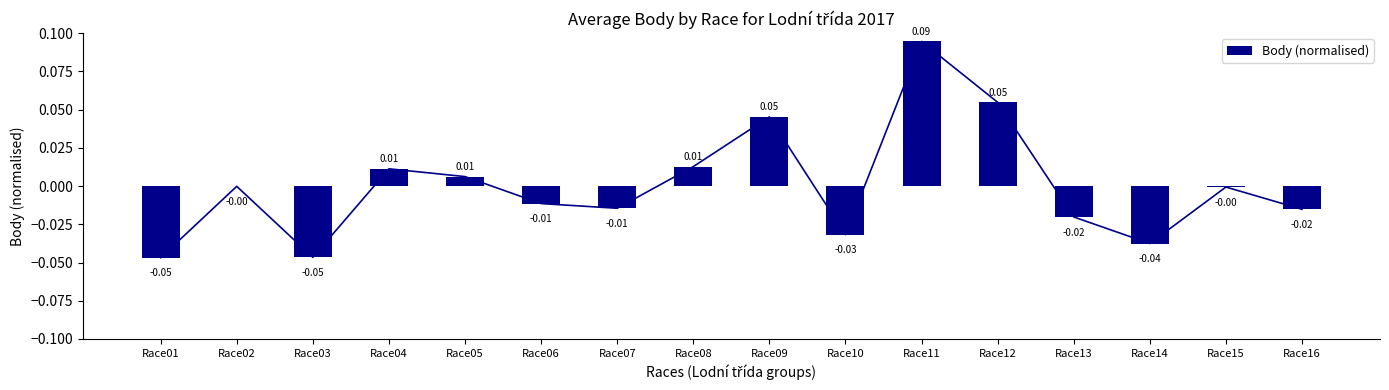

Count the number of data series in this chart.

1